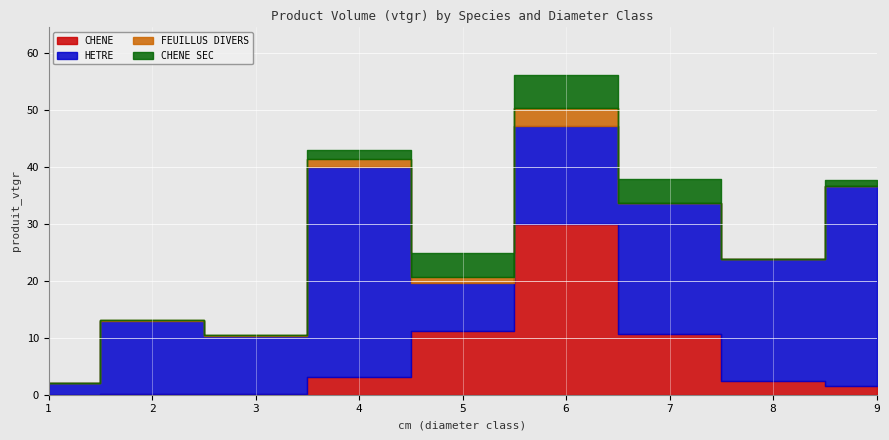

Reading right to left, extract all data points from this chart.

CHENE: 1.6	2.4	10.6	29.9	11.2	3.2	0.2	0.1	0.0
HETRE: 35.0	21.5	23.0	17.2	8.5	36.7	10.1	12.7	1.9
FEUILLUS DIVERS: 0.0	0.0	0.0	3.1	1.0	1.5	0.2	0.3	0.0
CHENE SEC: 1.1	0.0	4.3	5.8	4.1	1.5	0.0	0.0	0.0